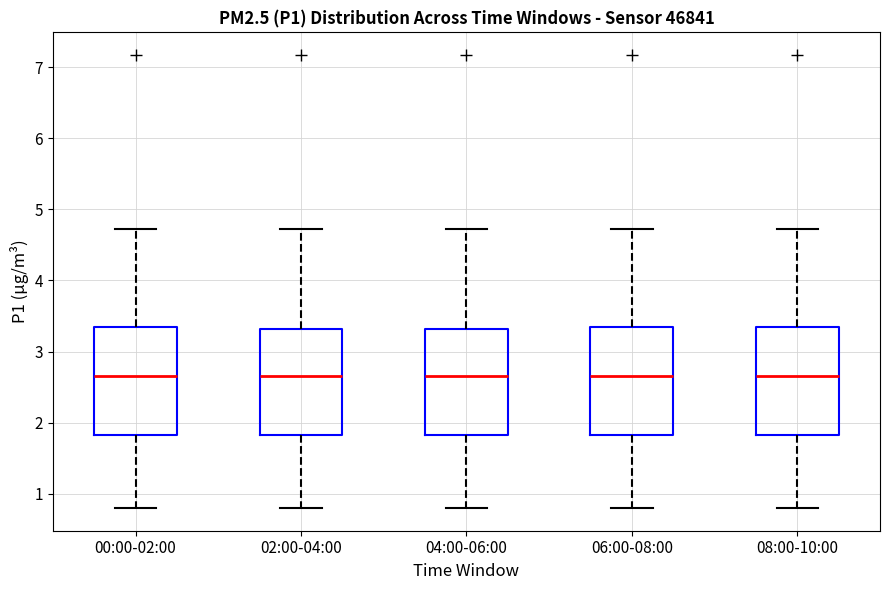

Reading left to right, read every box against the y-axis: the position of its median line, the range the box covers, and the ends of its whiskers. The values are not printed on the chart, so give them approximately, as read against the axis.

00:00-02:00: median 2.7, box 1.8 to 3.3, whiskers 0.8 to 4.7
02:00-04:00: median 2.7, box 1.8 to 3.3, whiskers 0.8 to 4.7
04:00-06:00: median 2.7, box 1.8 to 3.3, whiskers 0.8 to 4.7
06:00-08:00: median 2.7, box 1.8 to 3.3, whiskers 0.8 to 4.7
08:00-10:00: median 2.7, box 1.8 to 3.3, whiskers 0.8 to 4.7